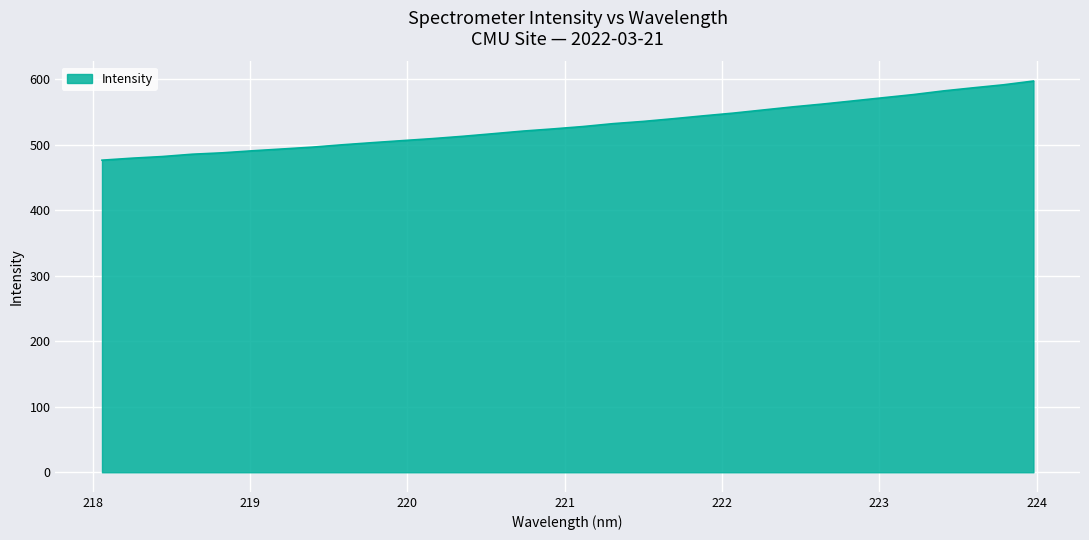

What is the maximum value shown in the chart?

597.1